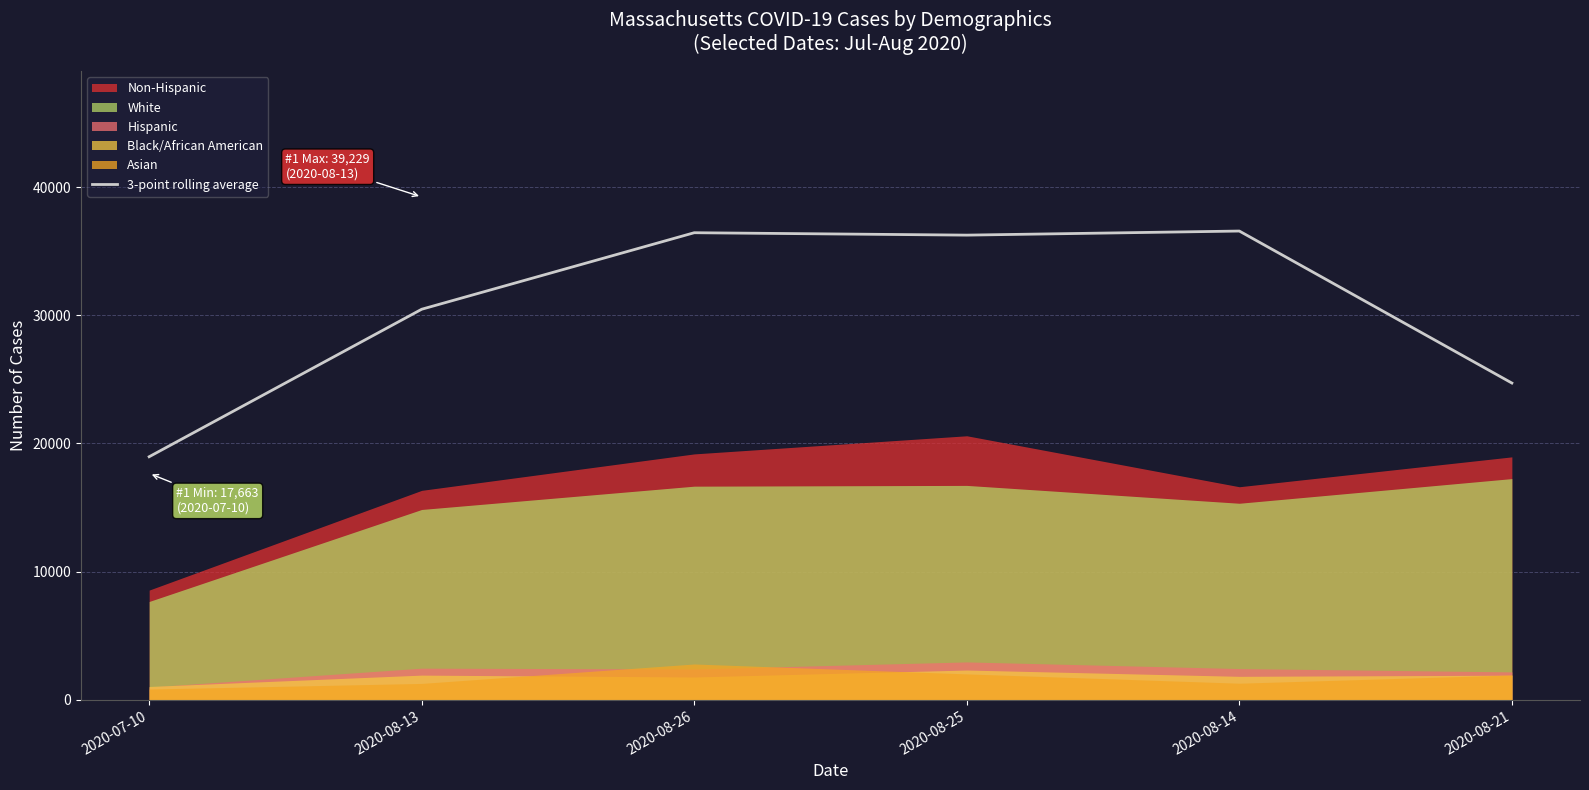

What position from the right is 2020-08-14?

2